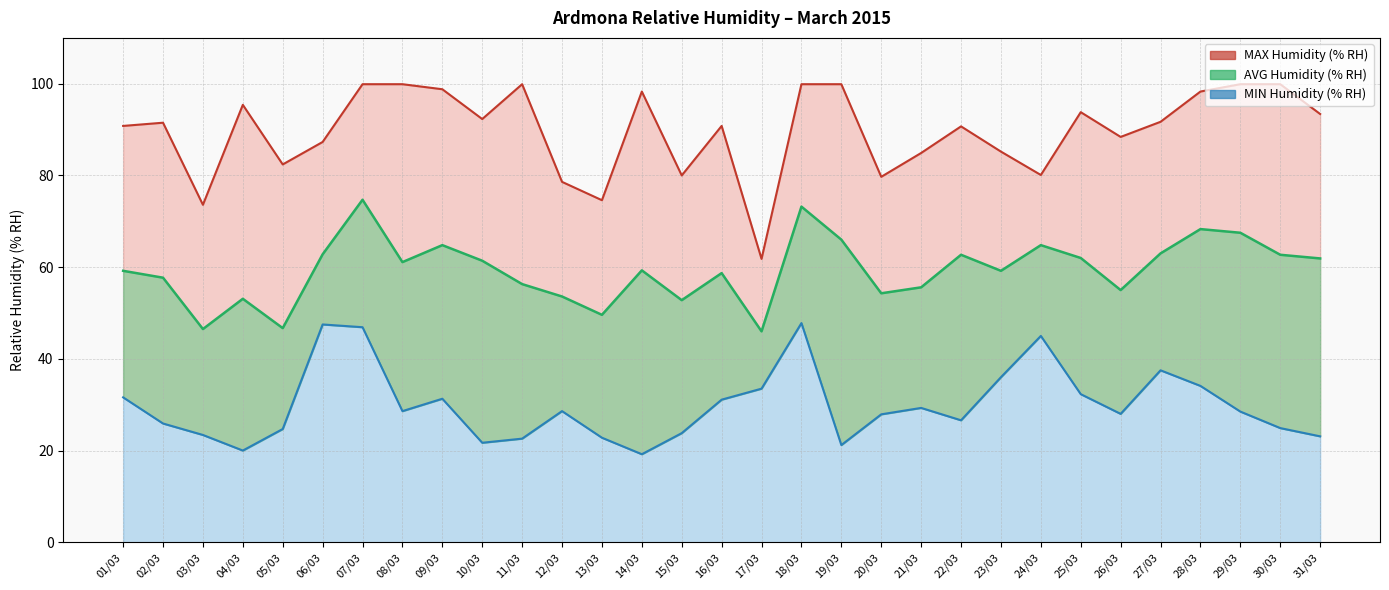

Which category has the lowest value in the MIN Humidity (% RH) series?

14/03